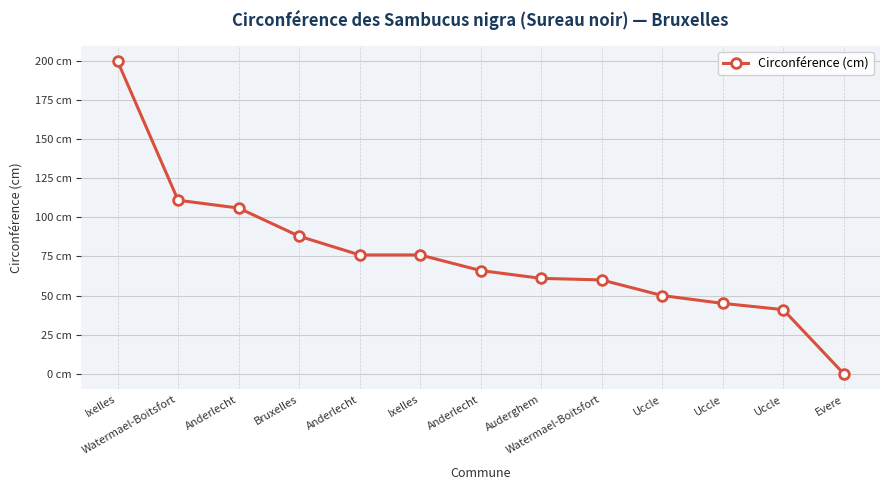

True or false: the data shows 50 at Uccle.

True